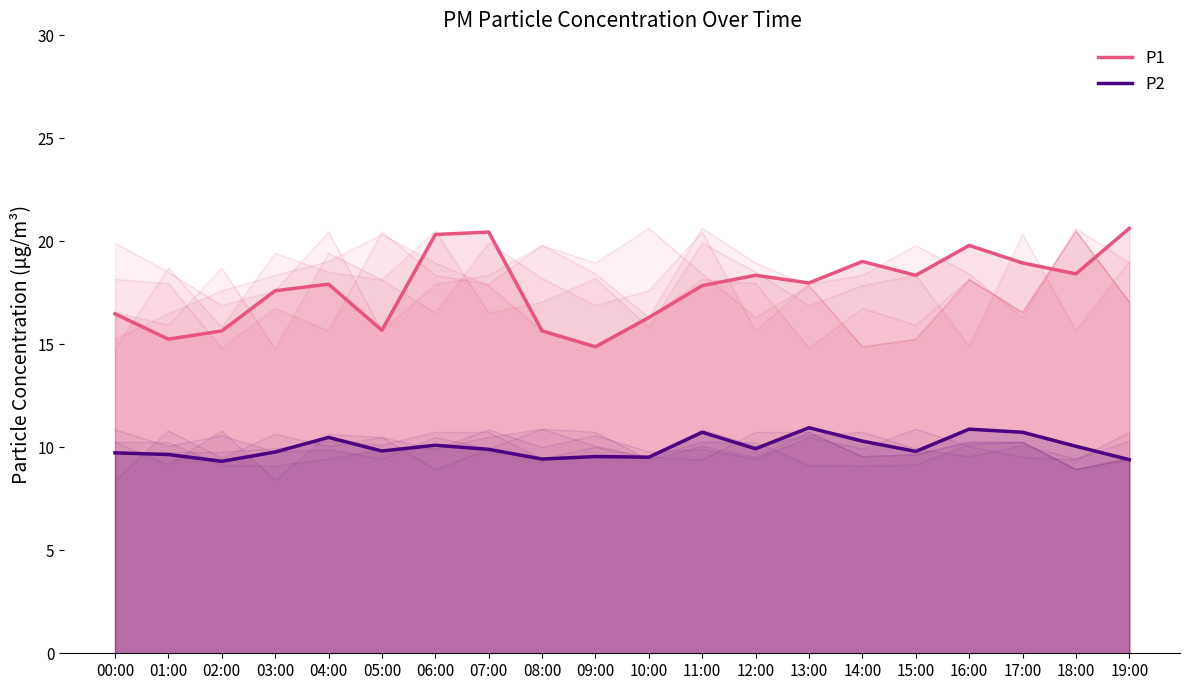

What is the approximate value of P2 at 02:00?

9.3